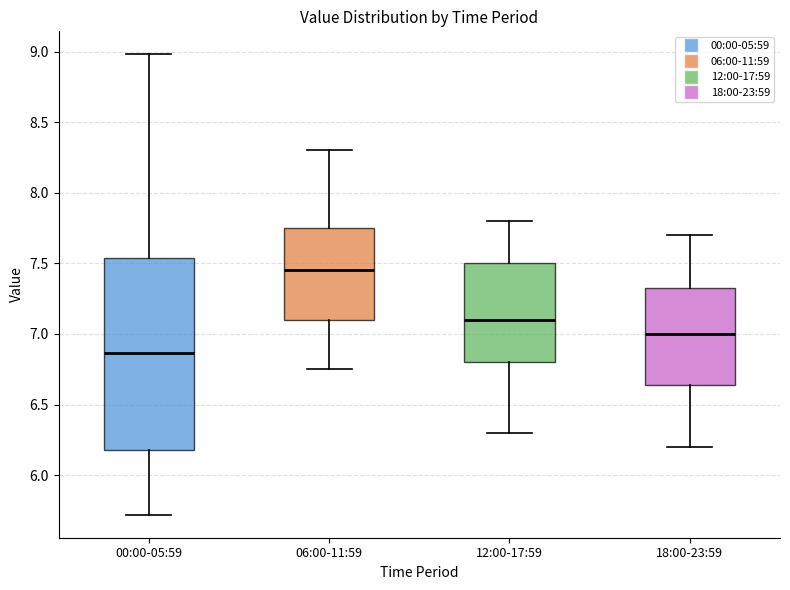

Which box has the highest median line?

06:00-11:59